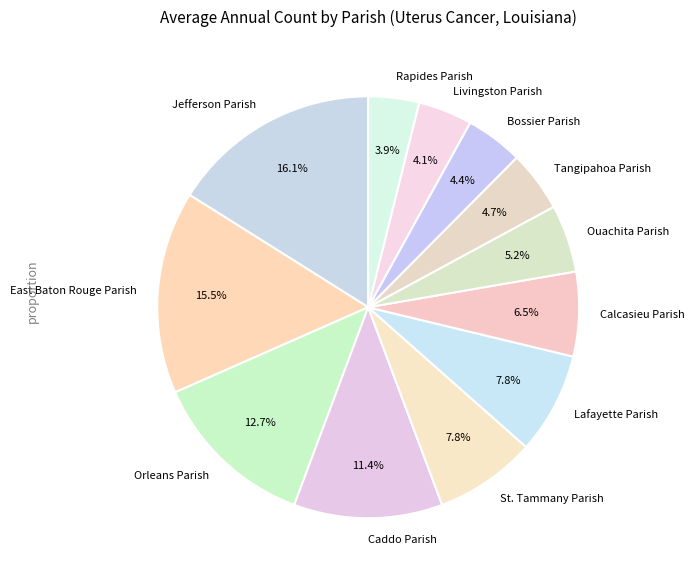

Which category has the biggest portion of the pie?

Jefferson Parish